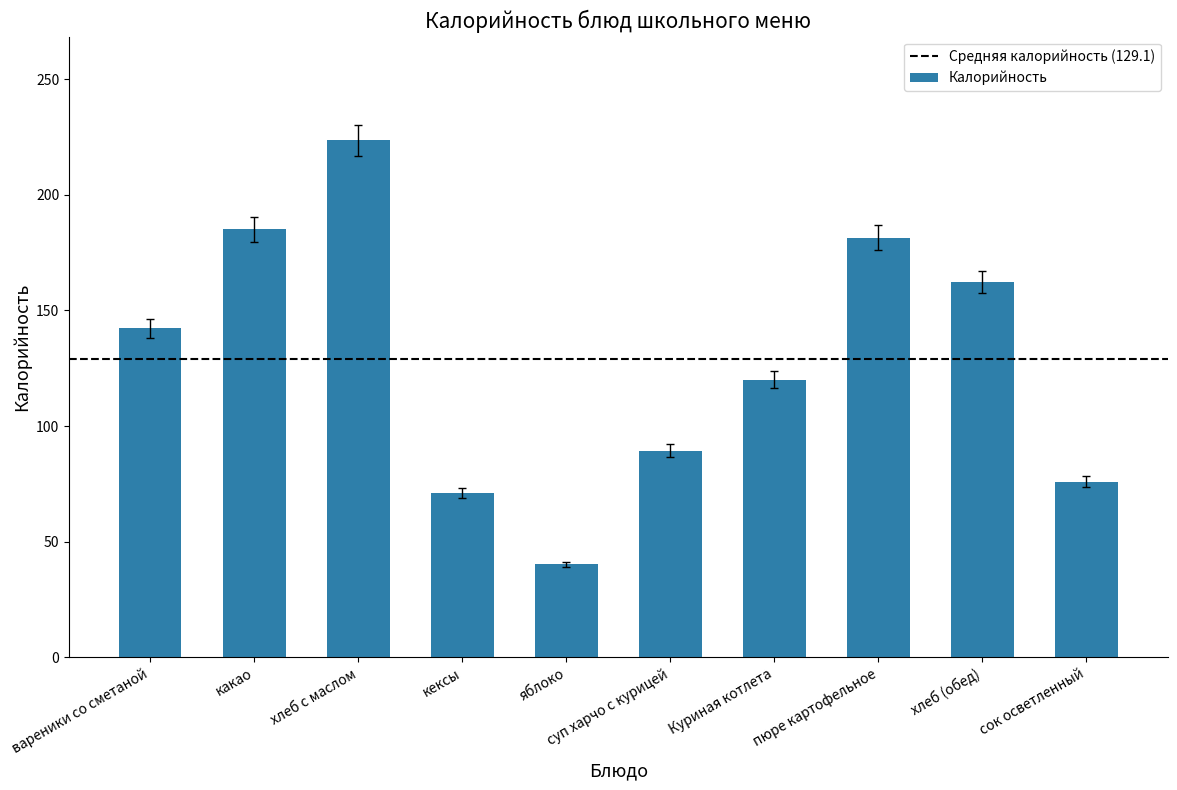

Count the number of data series in this chart.

1